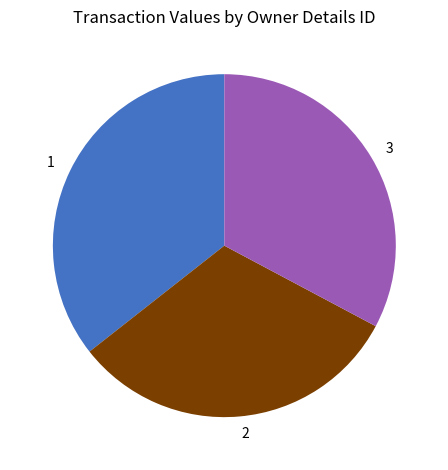

Is there any slice that represents more than half of the pie?

No